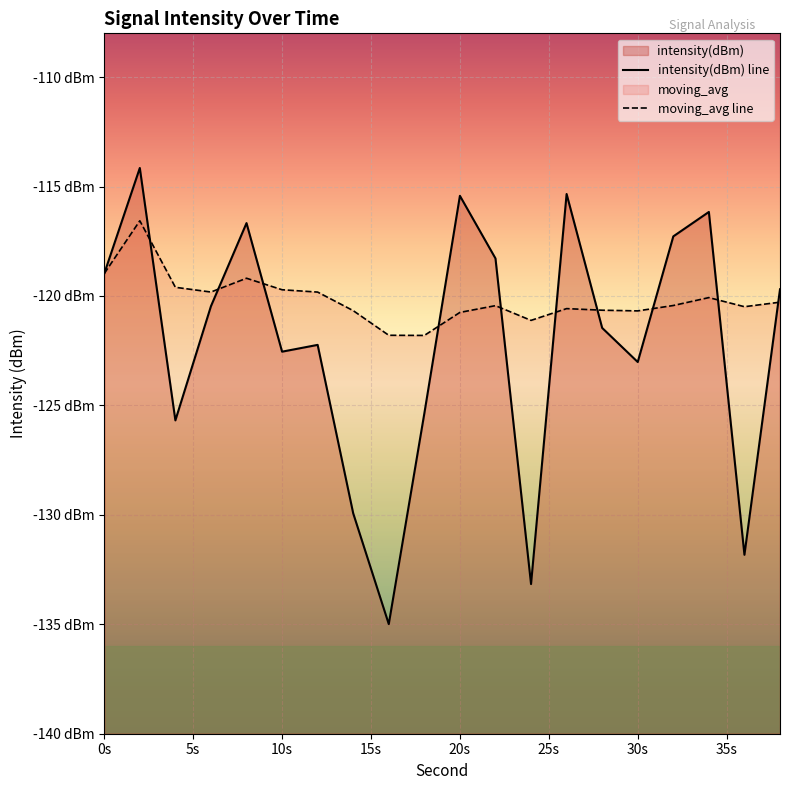

What is the highest value of the intensity(dBm) series?

-114.2